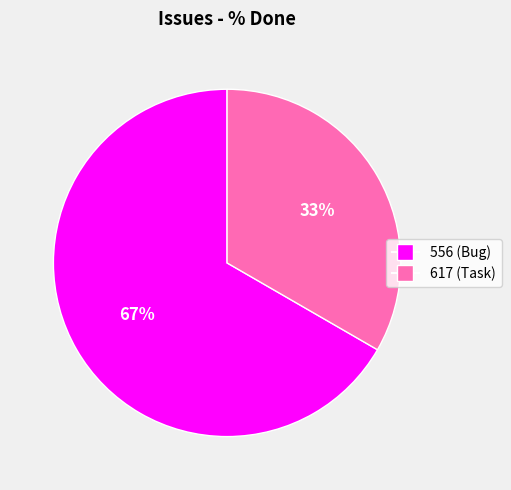

Rank the categories by value from highest to lowest.

556, 617